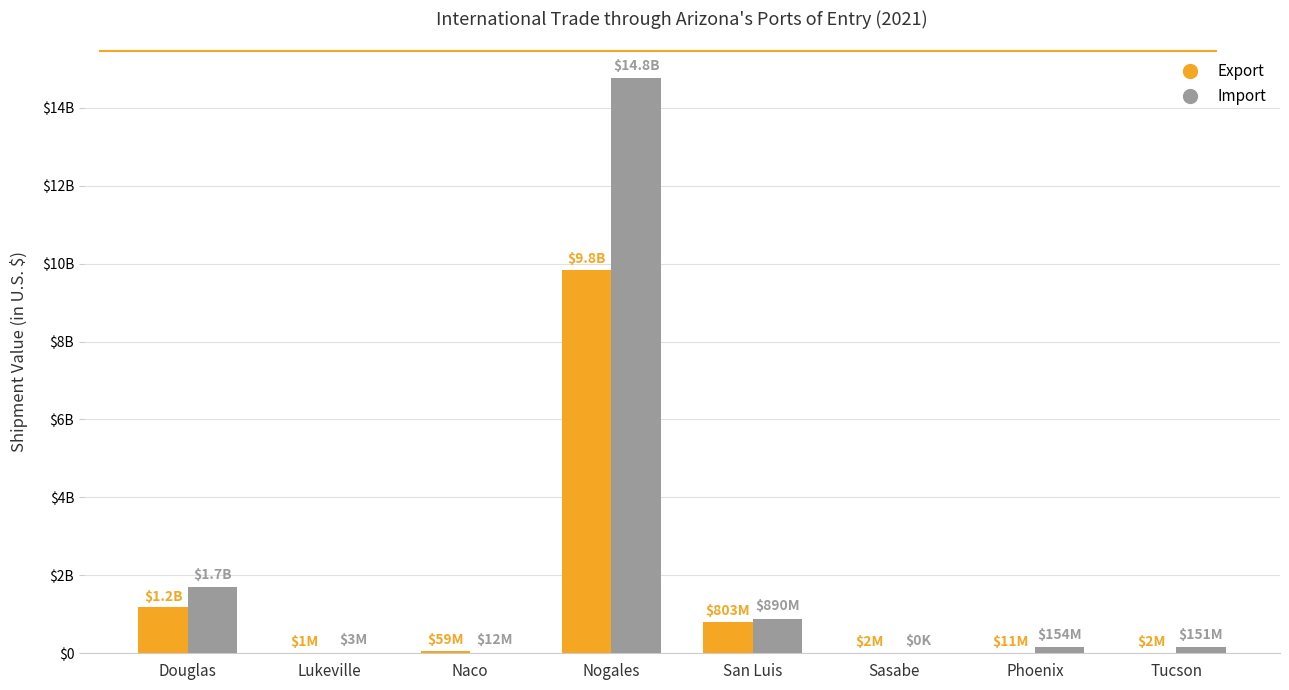

What are all the series names shown in the legend?

Export, Import